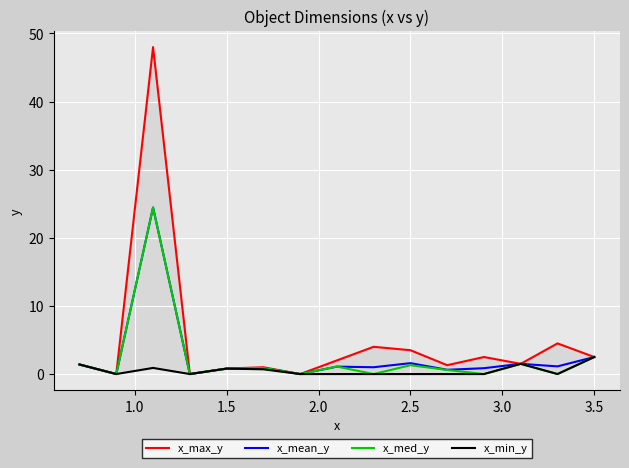

True or false: x_min_y and x_max_y intersect in this chart.

False